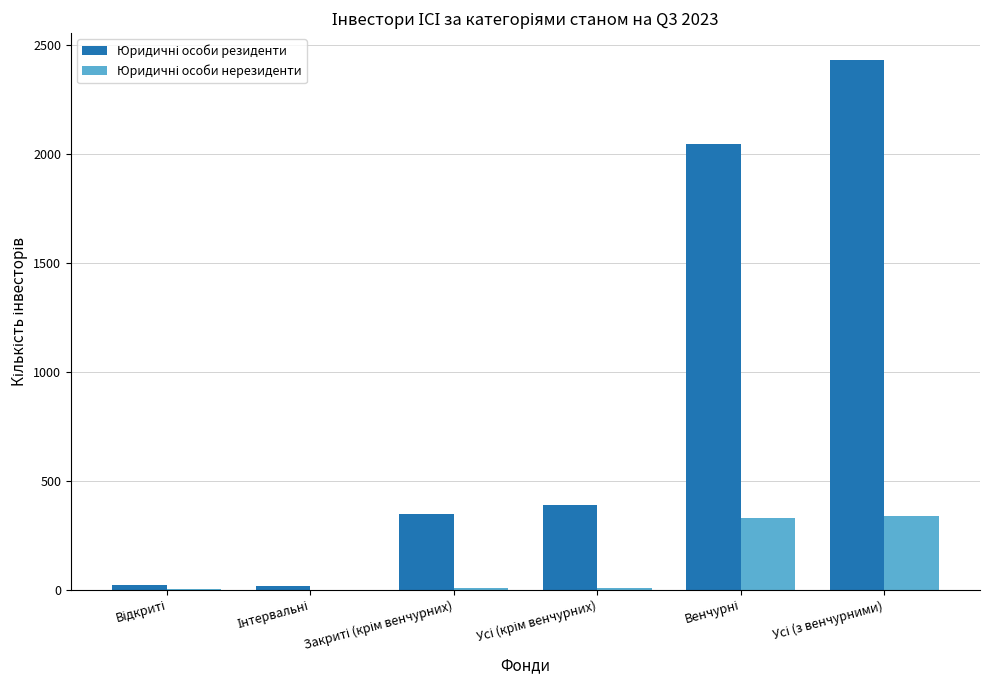

How many distinct data groups are displayed?

2